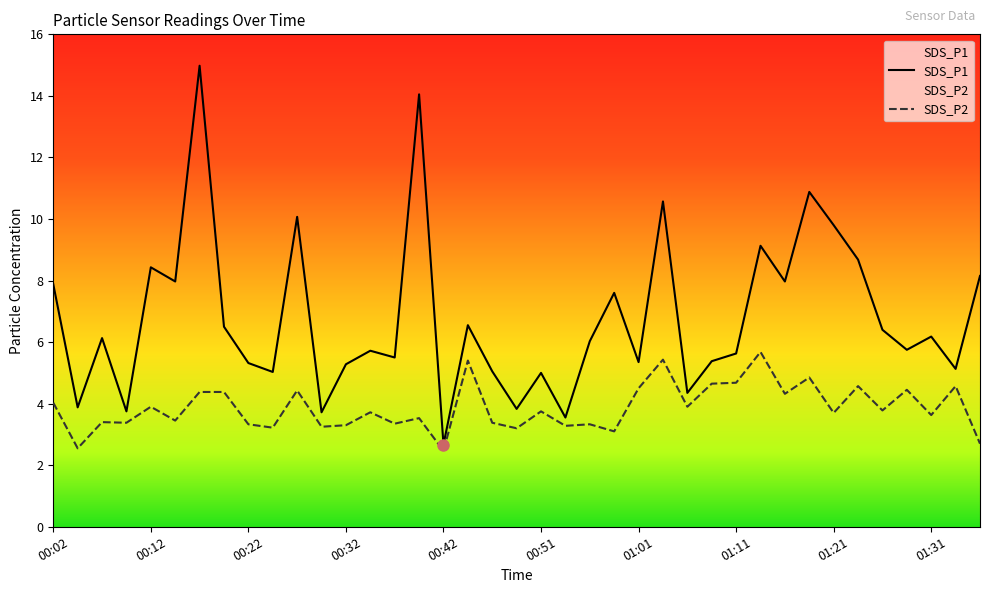

List the labels in order of SDS_P2 value, smallest first.

00:42, 00:05, 01:36, 00:59, 00:49, 00:25, 00:29, 00:54, 00:32, 00:22, 00:56, 00:37, 00:10, 00:47, 00:07, 00:15, 00:39, 01:31, 01:21, 00:34, 00:51, 01:26, 00:12, 01:06, 00:02, 01:16, 00:17, 00:20, 00:27, 01:29, 01:01, 01:24, 01:33, 01:09, 01:11, 01:19, 00:44, 01:04, 01:14